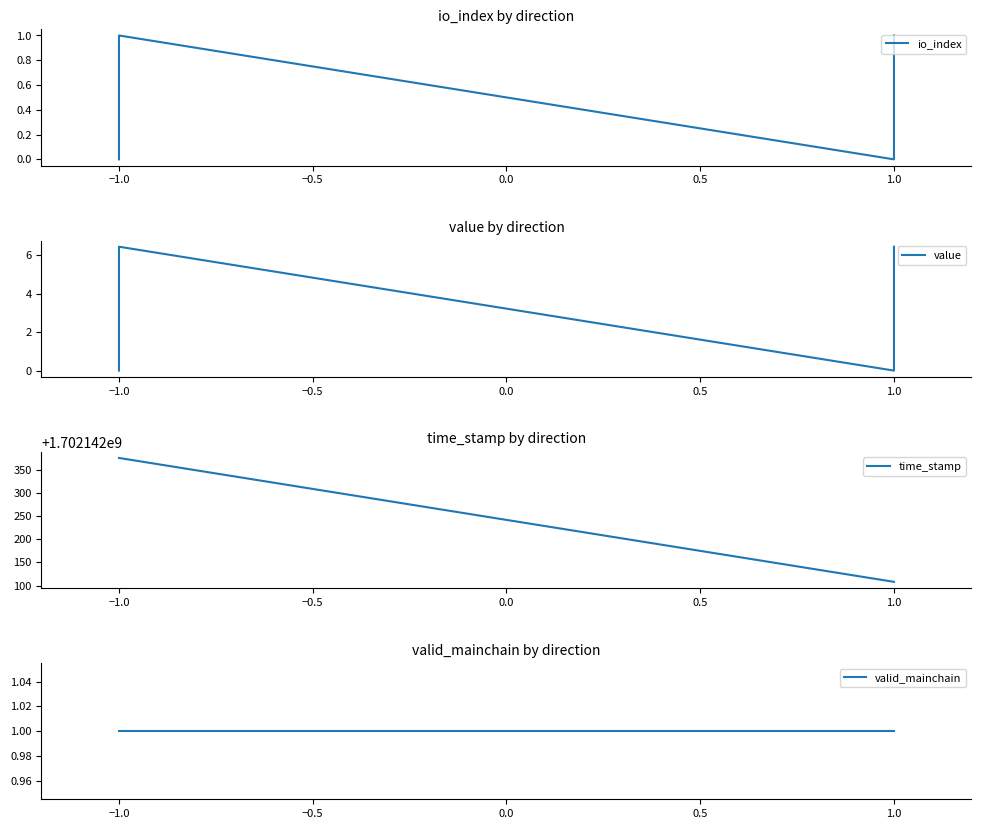

What is the label of the 2nd point from the left?

−1.0